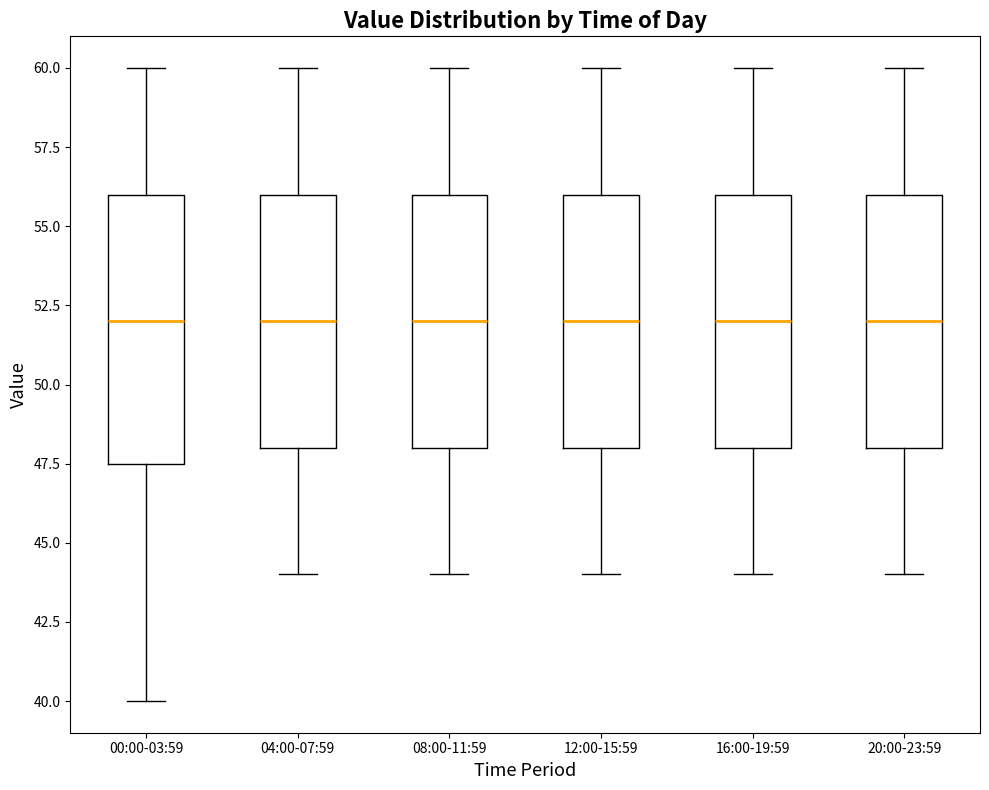

Where is the lower edge of the box for 20:00-23:59 on the y-axis? The values are not printed on the chart, so give them approximately, as read against the axis.

48.0